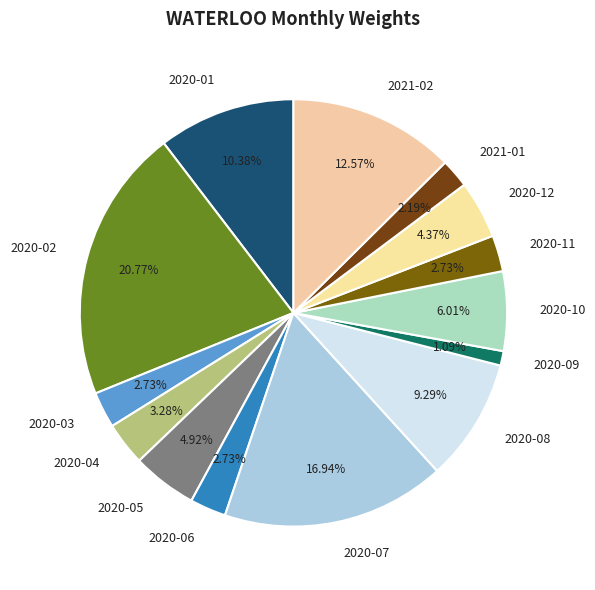

To the nearest percent, what is the average slice percentage?

7%